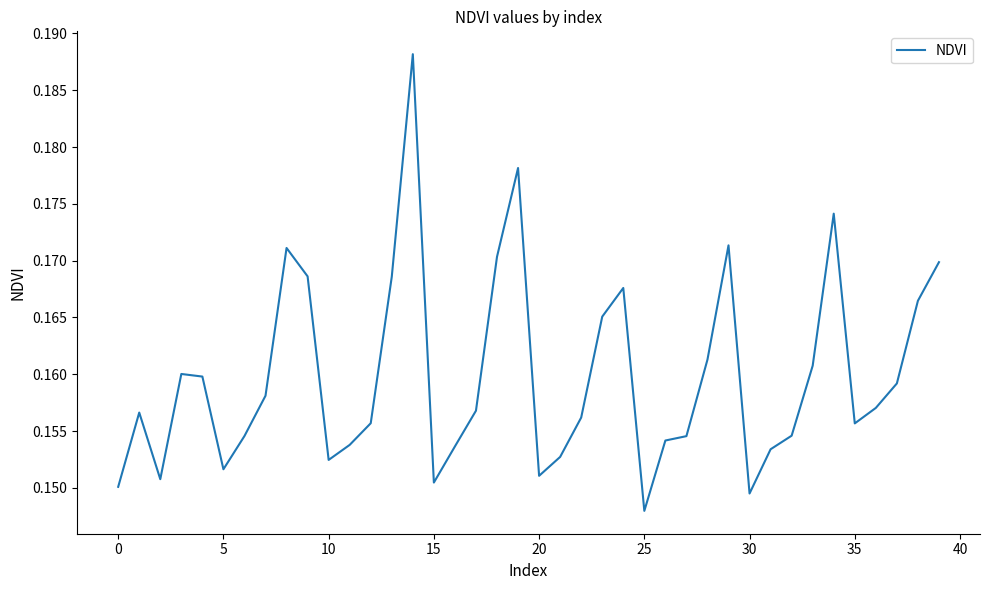

Which category has the lowest value across all series?

25